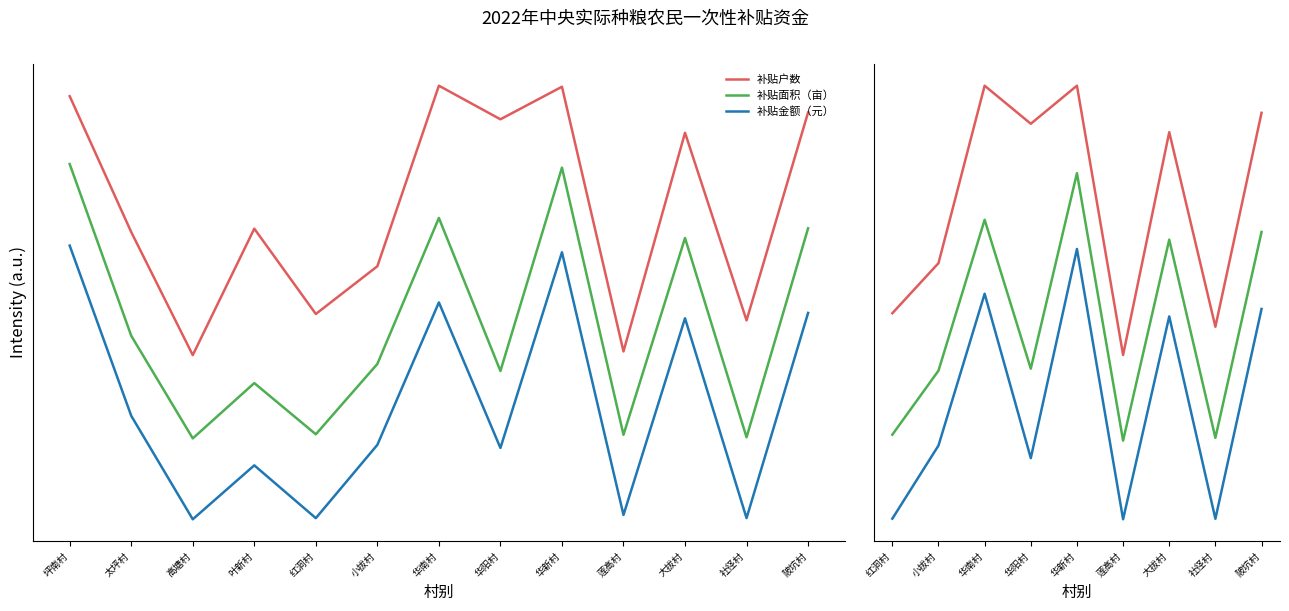

What is the spread (max minus min) of values at 红洞村?

0.6